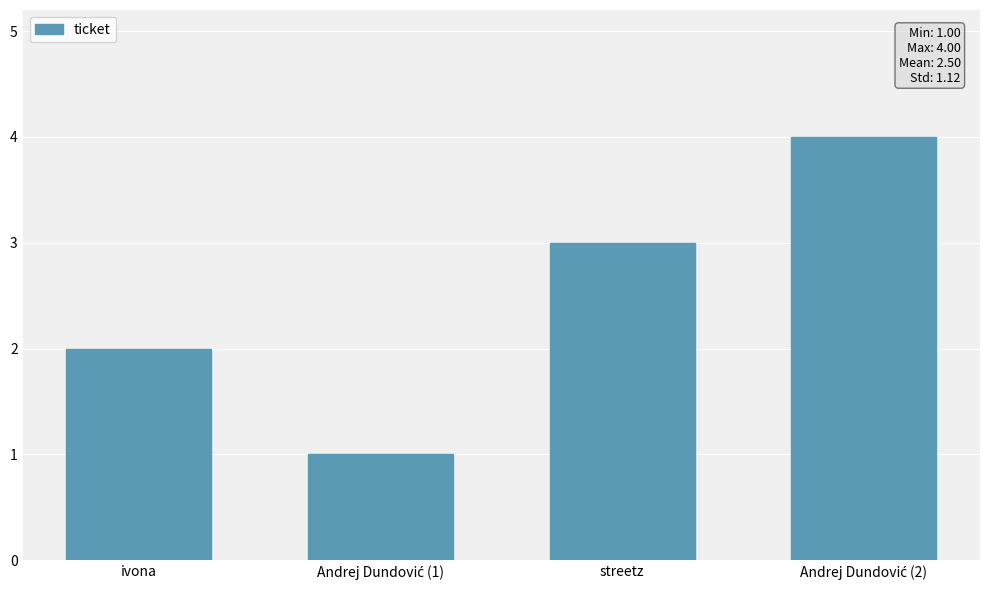

Reading left to right, list all the values displayed in this chart.

2	1	3	4